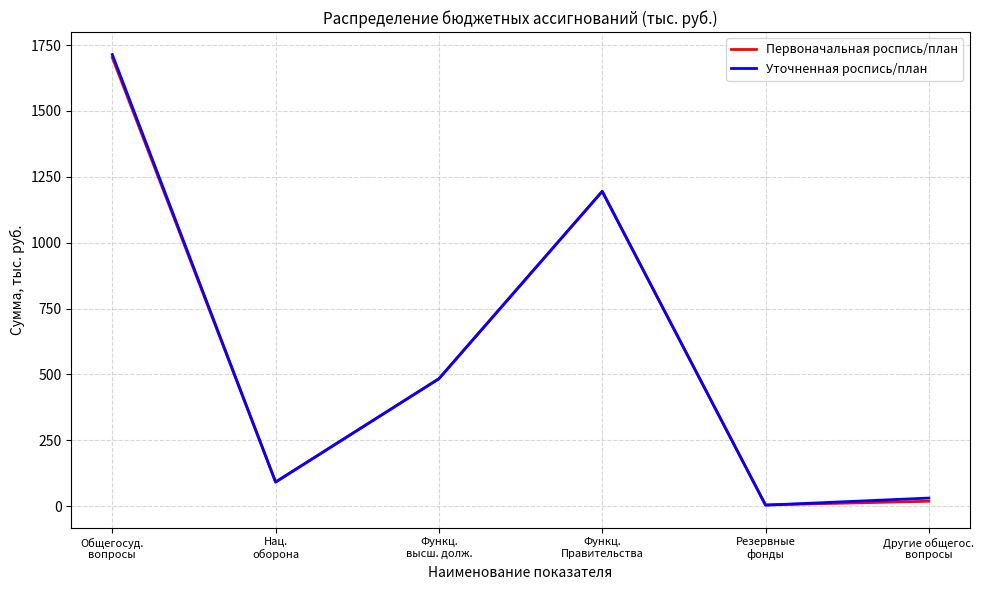

What is the greatest value displayed?

1714.1